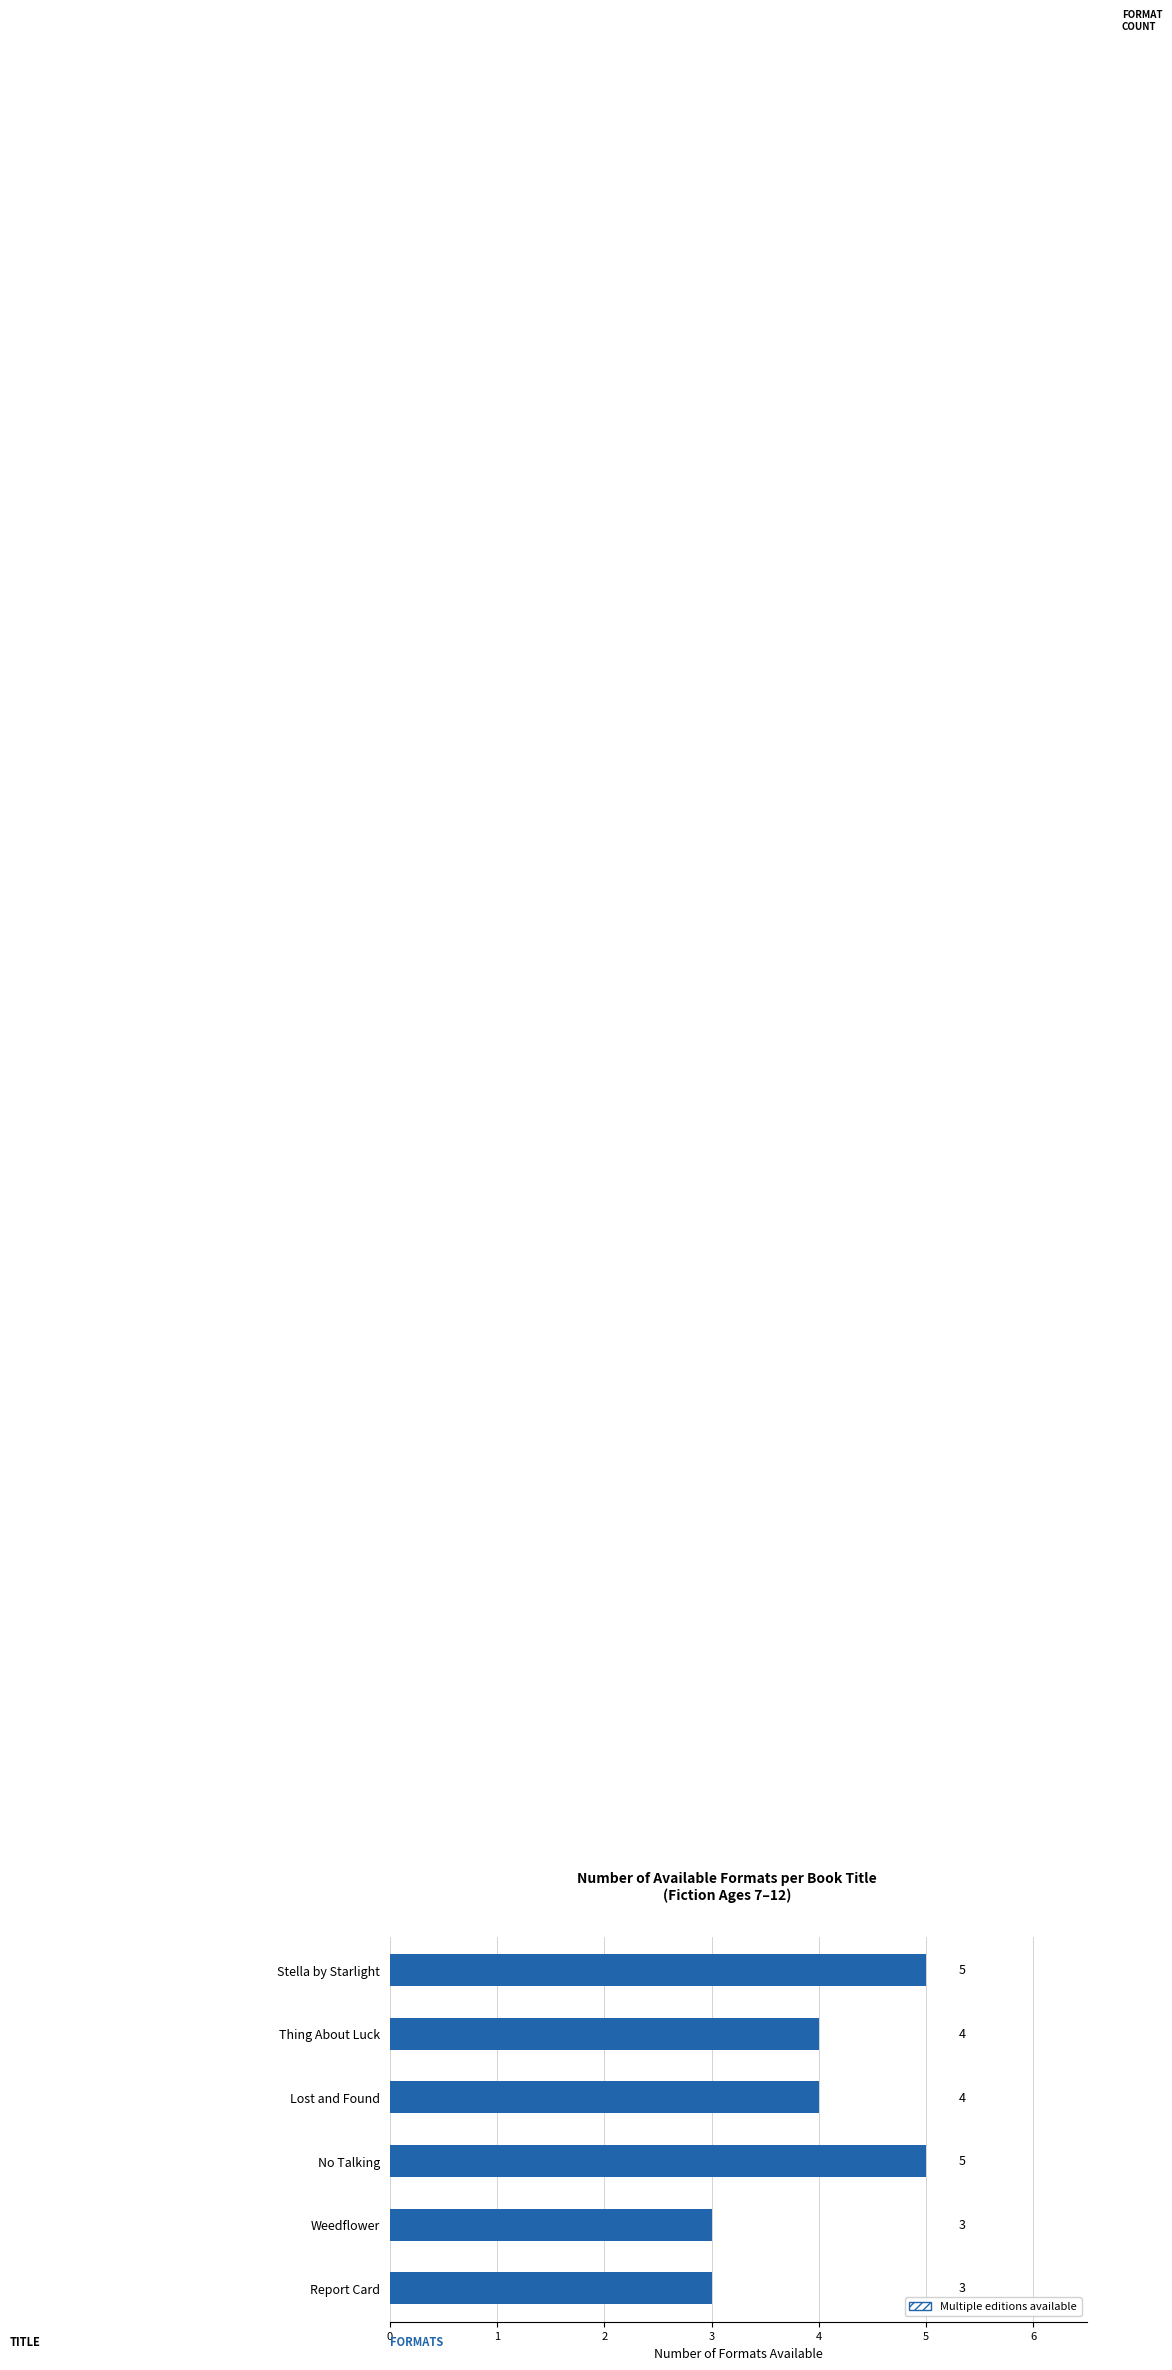

The chart shows a value of 4 at Thing About Luck. True or false?

True